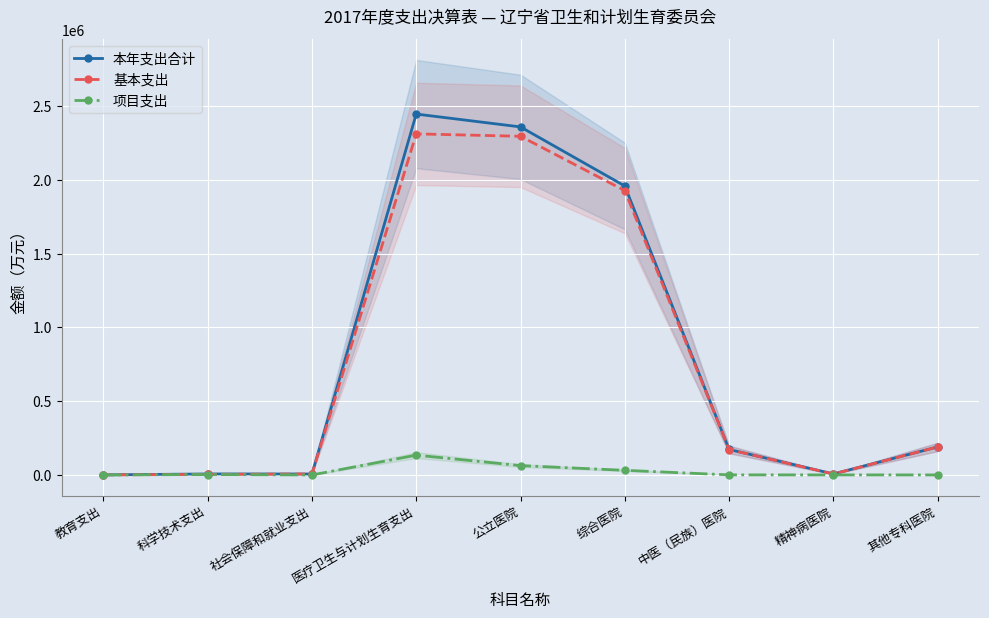

What is the value of the 基本支出 point at the 9th from the left?

189684.9